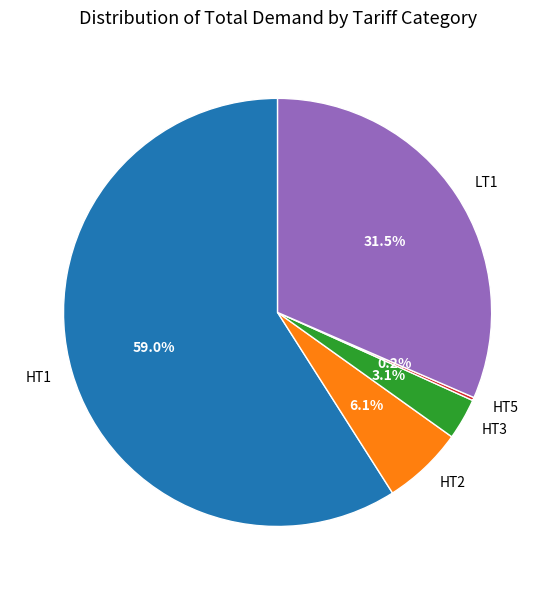

What percentage do HT2 and LT1 together represent?

37.6%